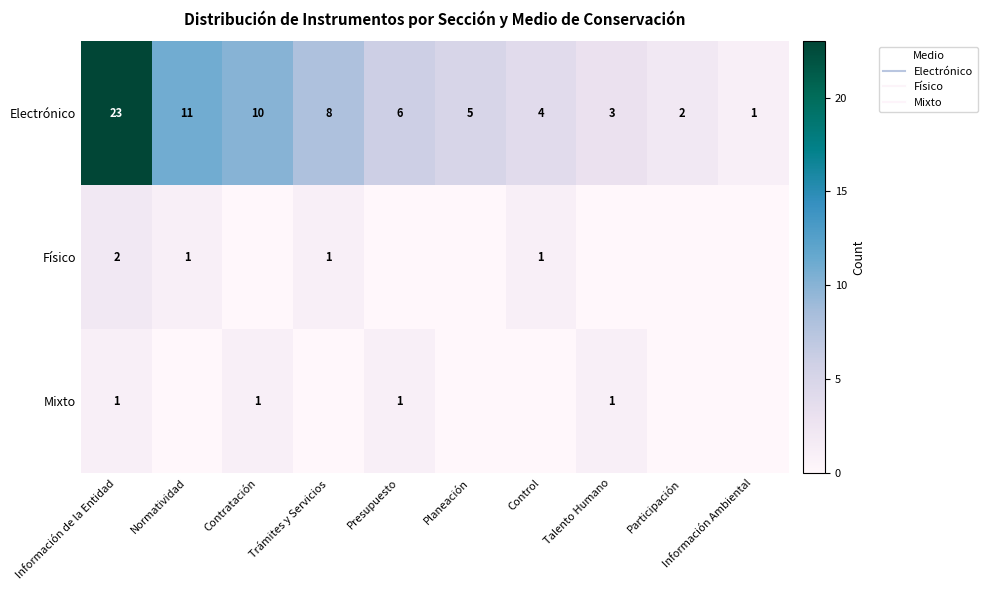

How many values in the Electrónico series are below 6?

5